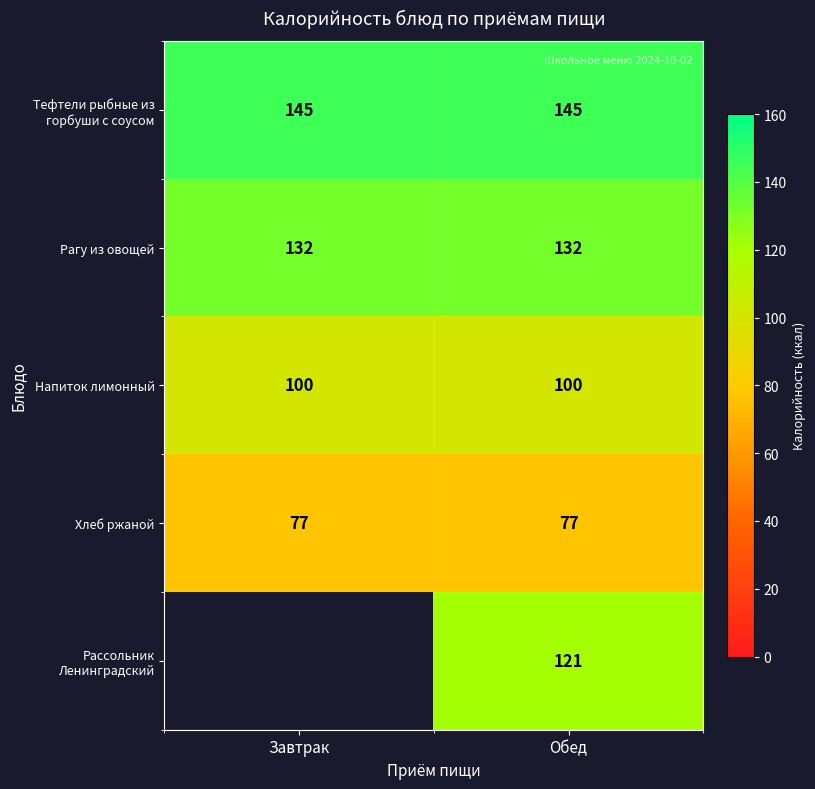

What is the difference between the highest and lowest values at Обед?

68